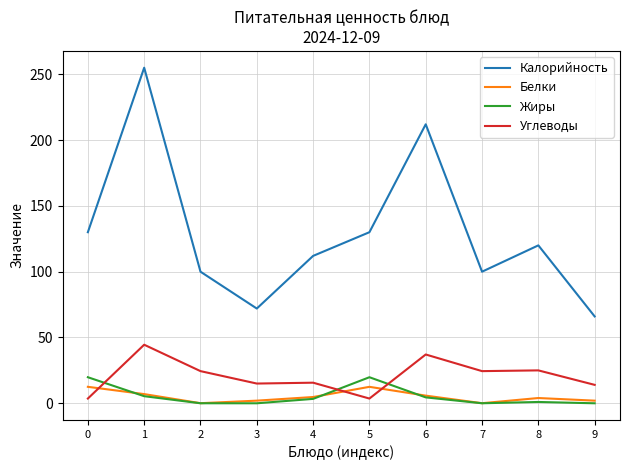

What is the sum of the Жиры values at 1 and 4?

8.7